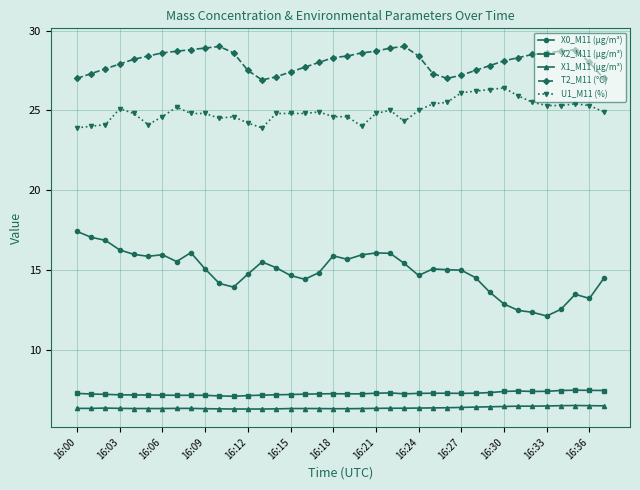

True or false: X0_M11 (μg/m³) and X2_M11 (μg/m³) cross at least once.

False